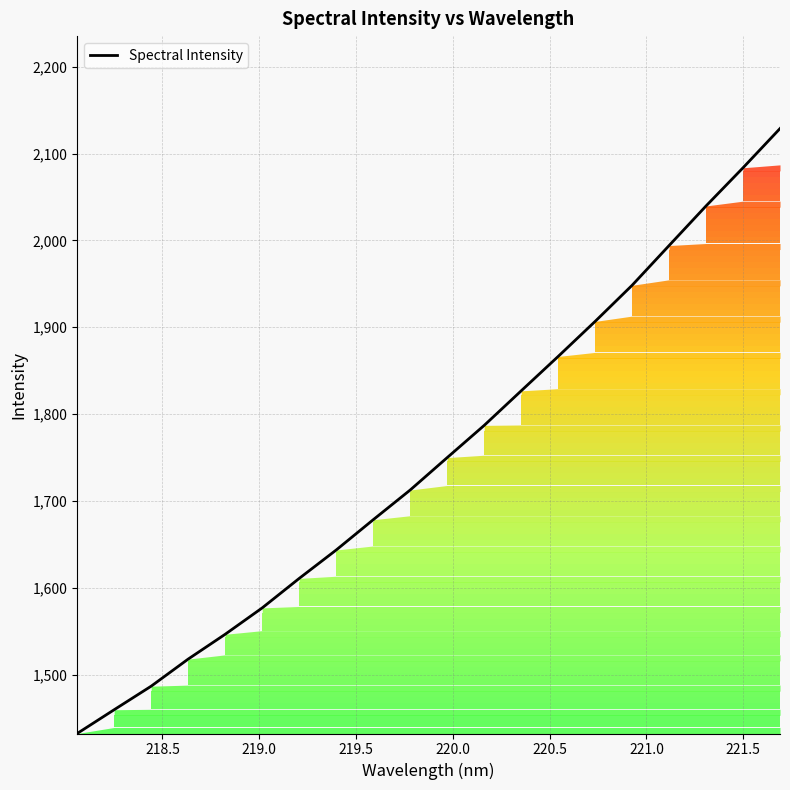

What is the minimum value shown in the chart?

1432.2